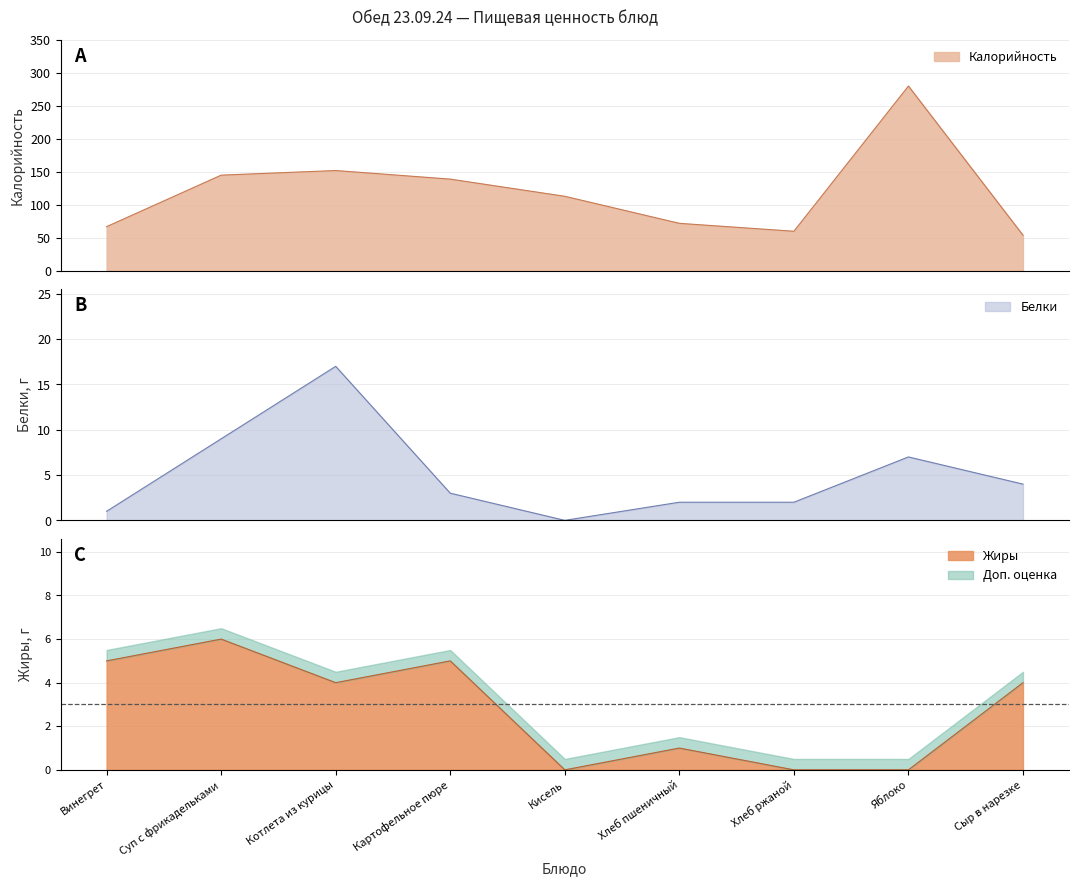

List the labels in order of Калорийность value, largest first.

Яблоко, Котлета из курицы, Суп с фрикадельками, Картофельное пюре, Кисель, Хлеб пшеничный, Винегрет, Хлеб ржаной, Сыр в нарезке